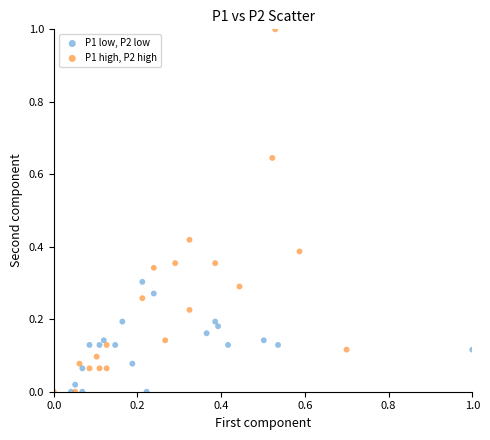

Which series has the largest Y range (max minus min)?

P1 high, P2 high